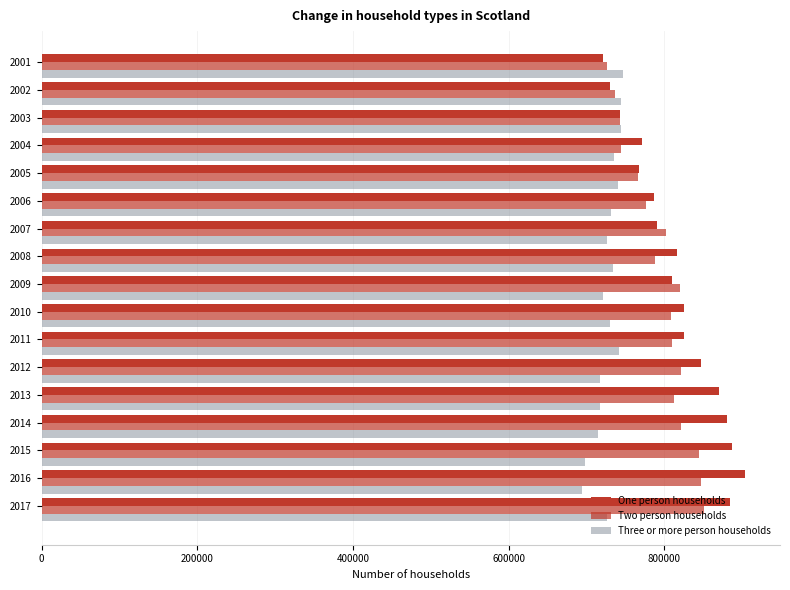

How many series are shown in this chart?

3